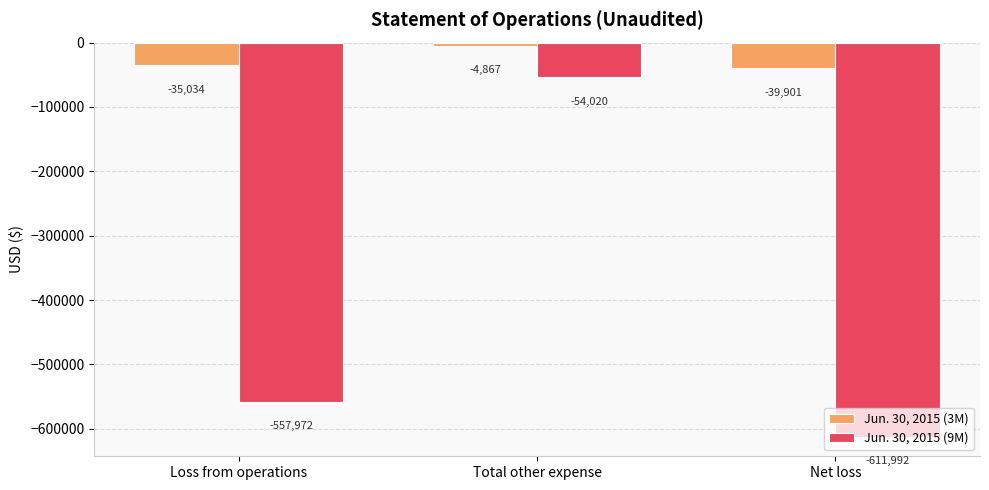

What is the greatest value displayed?

-4867